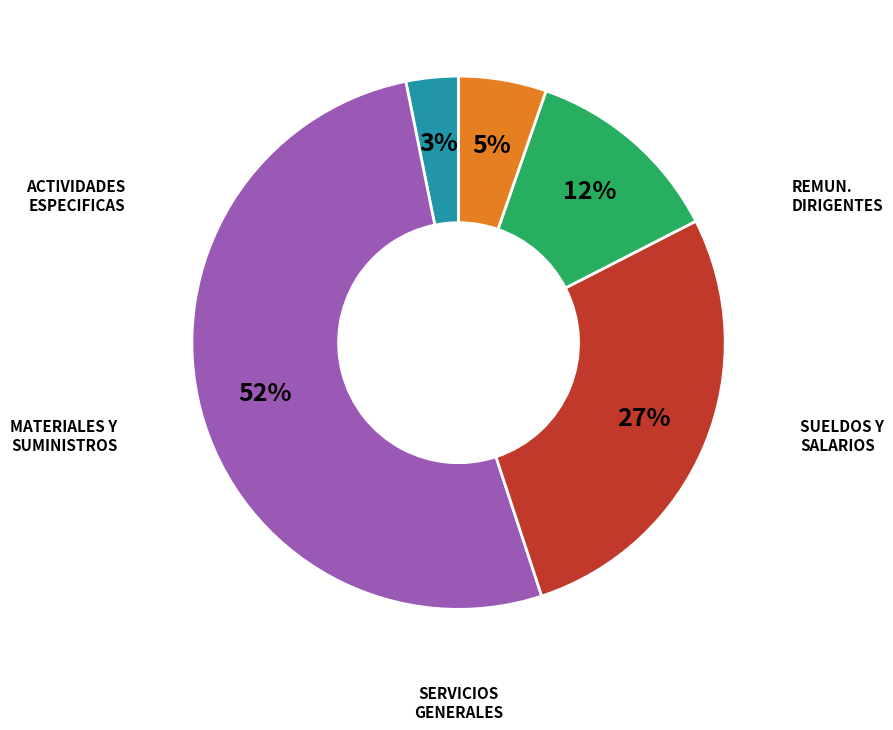

Is there any slice that represents more than half of the pie?

Yes